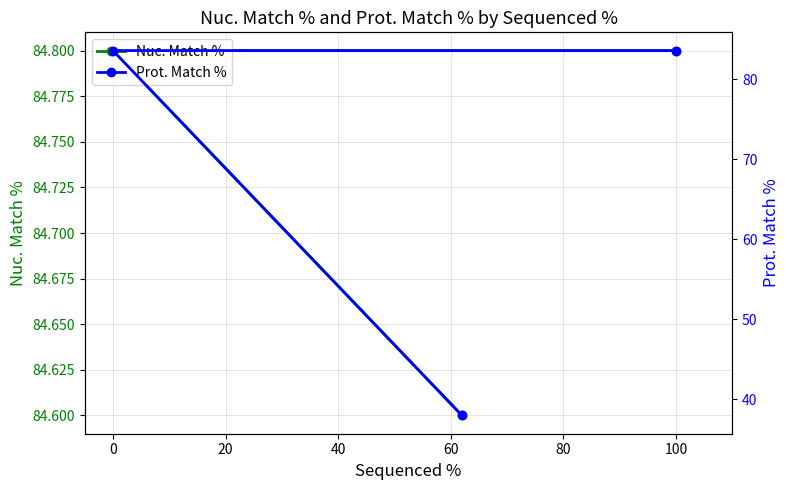

List the series in order of their peak value, highest first.

Nuc. Match %, Prot. Match %